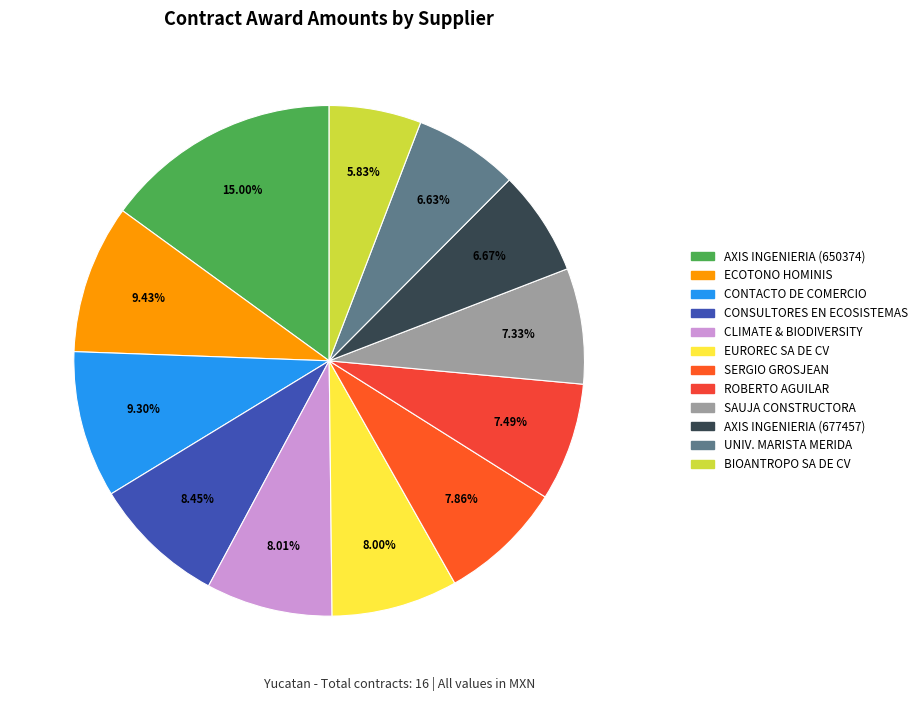

Does any single category account for the majority?

No